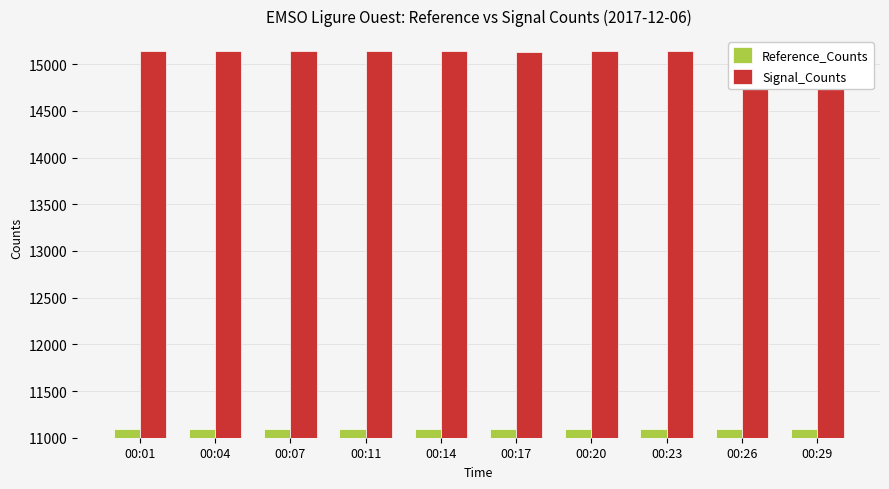

Which series has the widest spread of values?

Signal_Counts